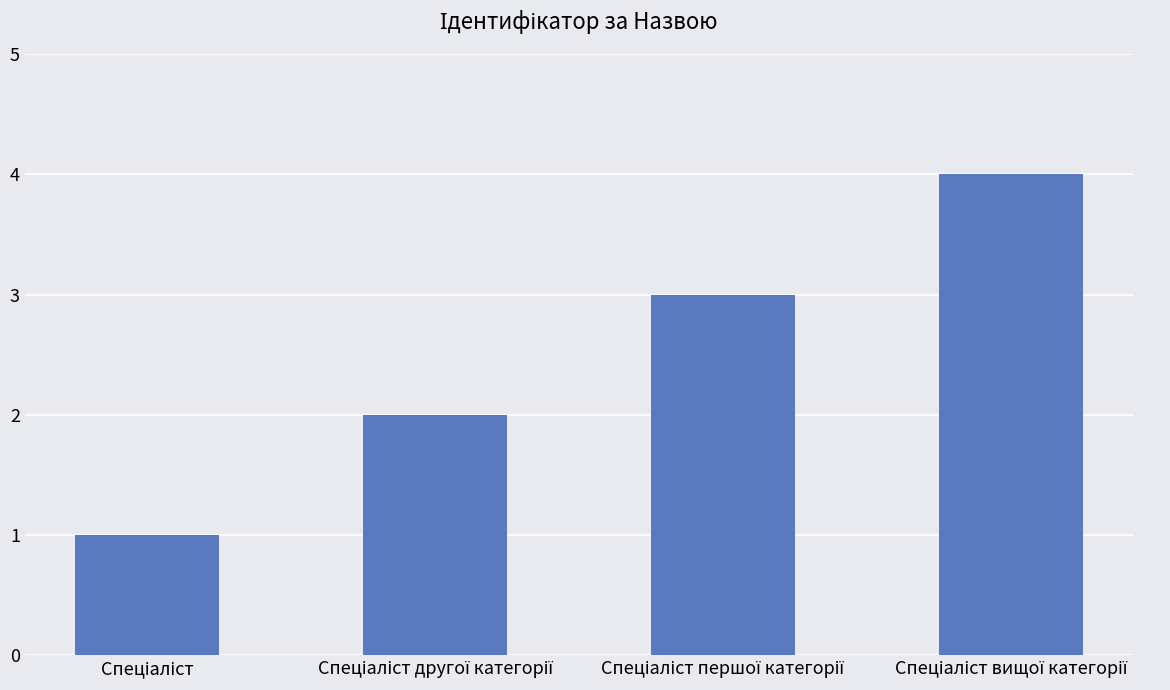

What is the difference between the maximum and minimum values?

3